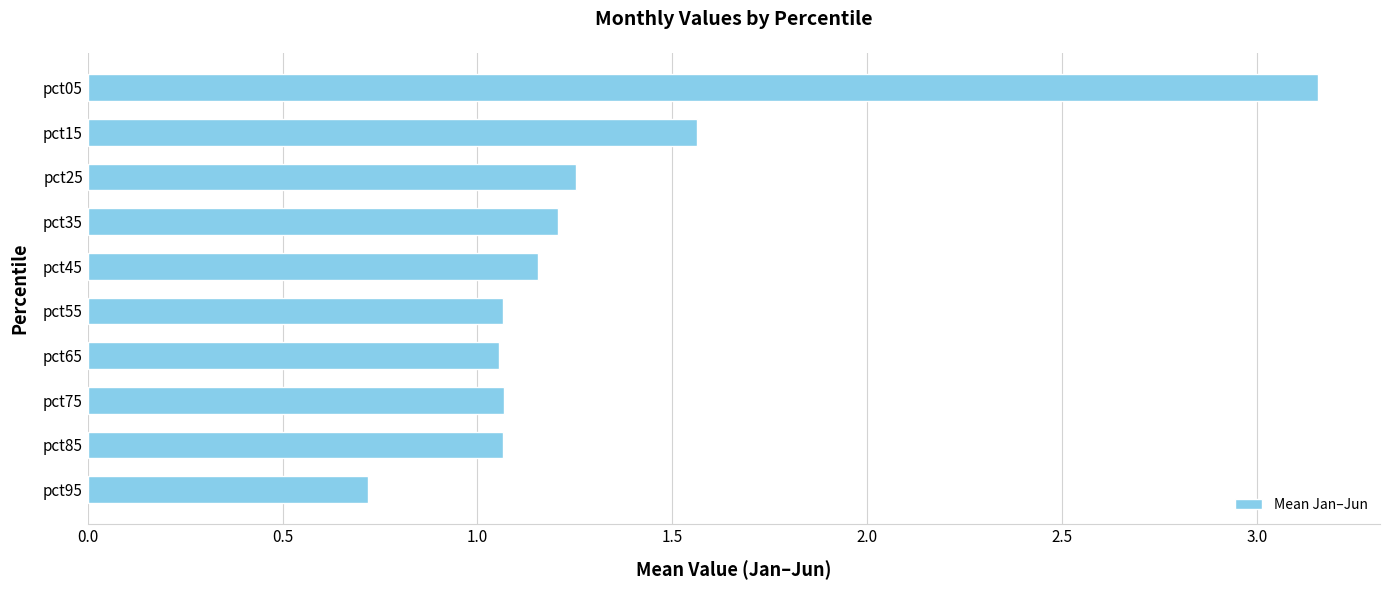

The chart shows a value of 1.1 at pct65. True or false?

True